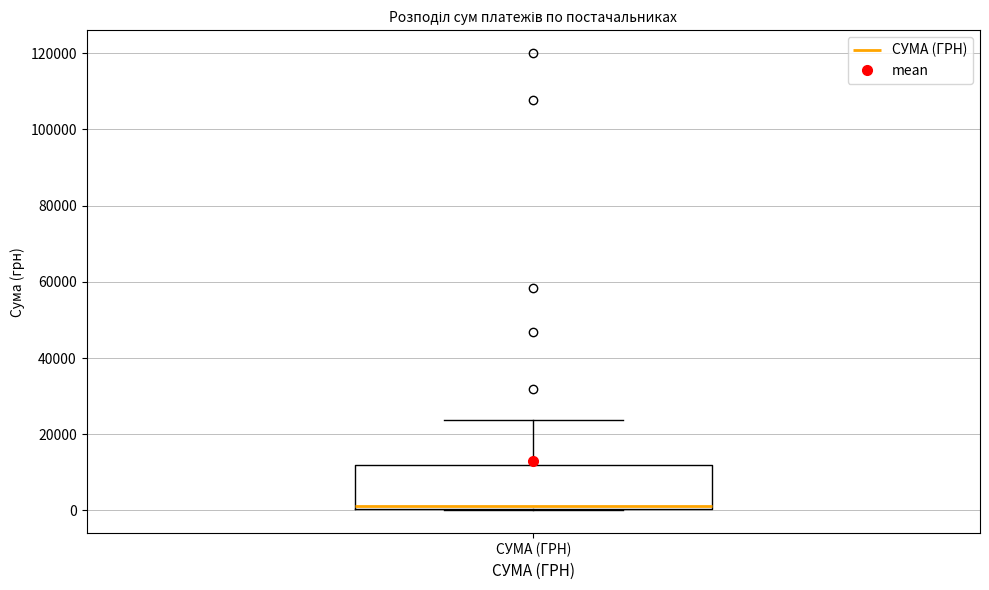

Where is the lower edge of the box for СУМА (ГРН) on the y-axis? The values are not printed on the chart, so give them approximately, as read against the axis.

0